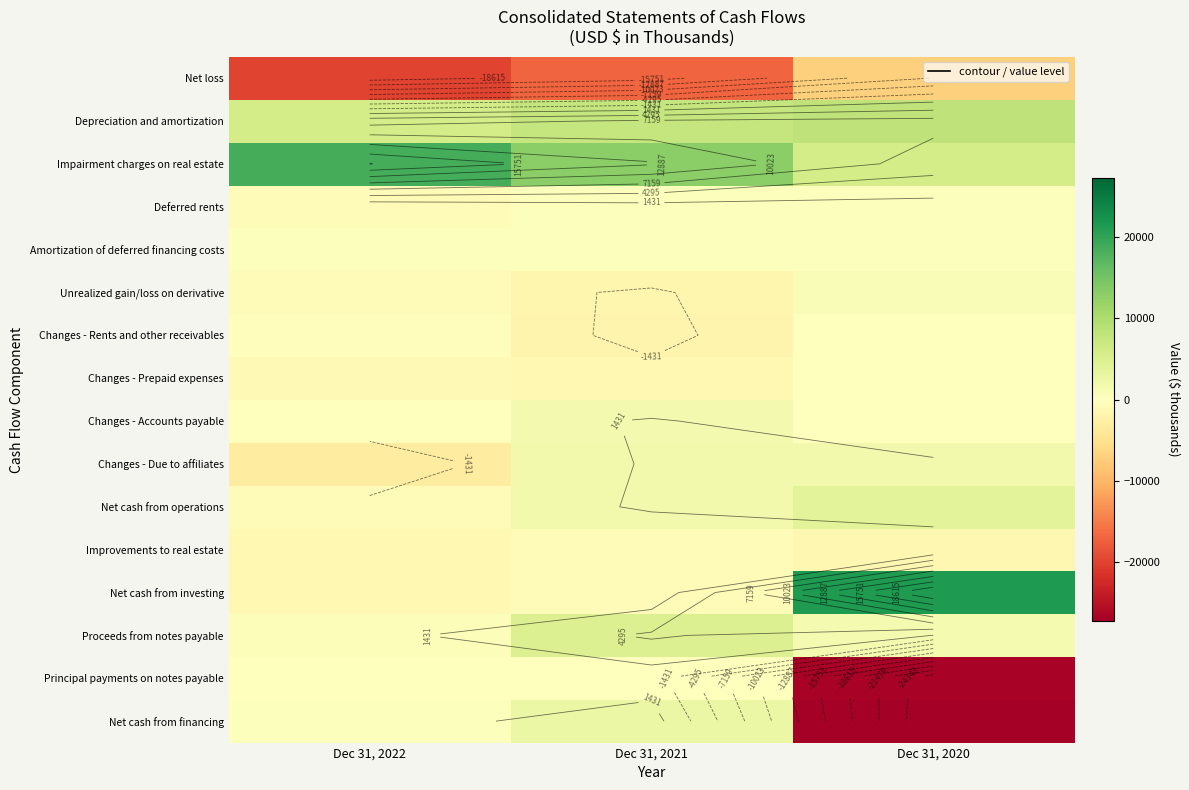

Where is Principal payments on notes payable nearest to the value -13343?

Dec 31, 2022